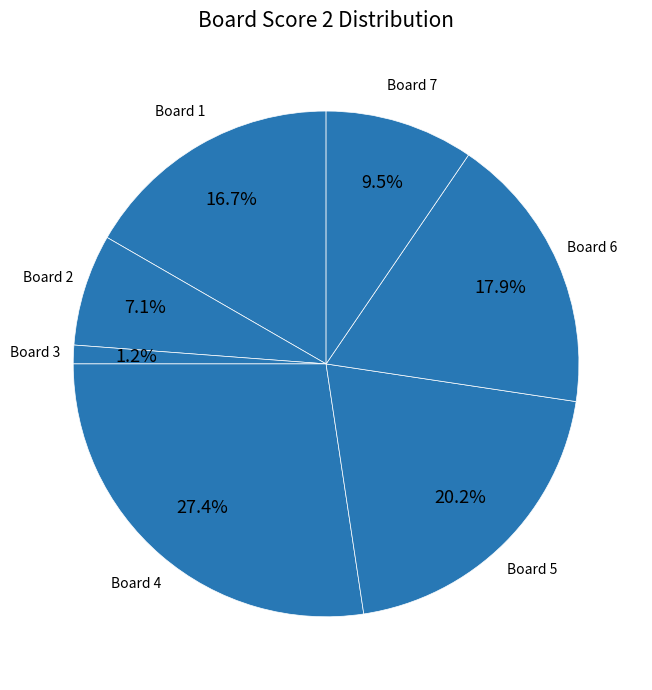

Which slice is the smallest?

Board 3